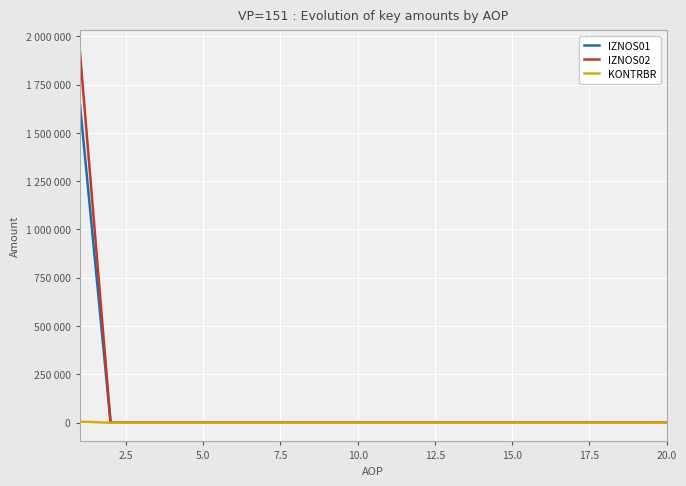

What are all the series names shown in the legend?

IZNOS01, IZNOS02, KONTRBR